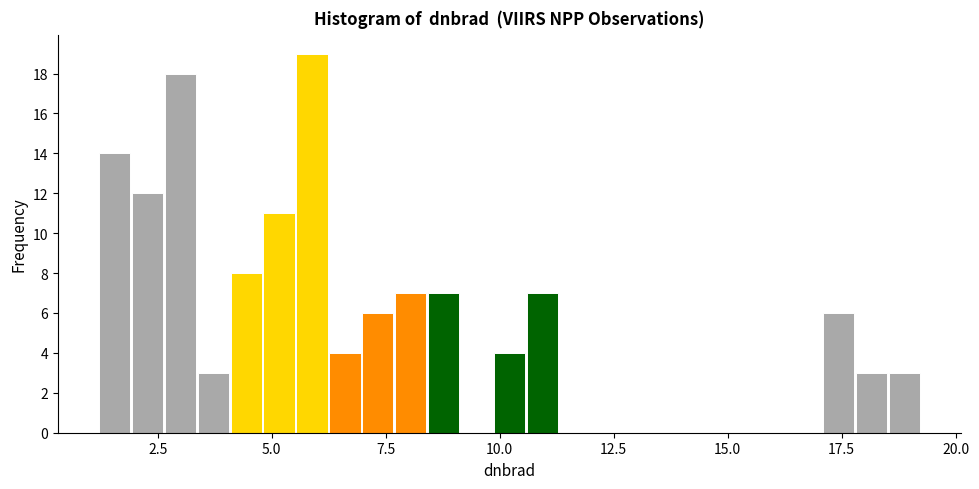

Around what value on the x-axis is the tallest bar? Give the approximate position of its centre, as read against the axis.

6.0